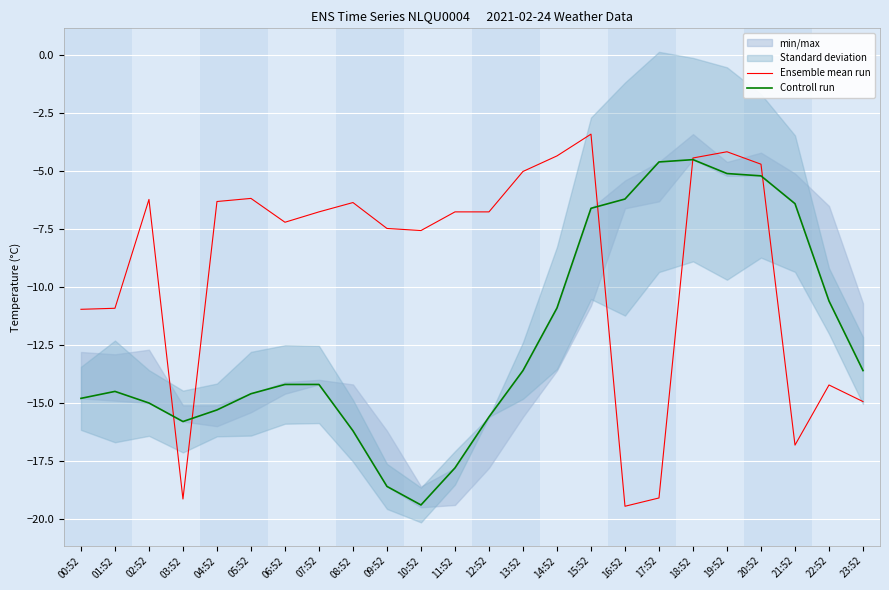

At which label is Ensemble mean run closest to -11?

00:52